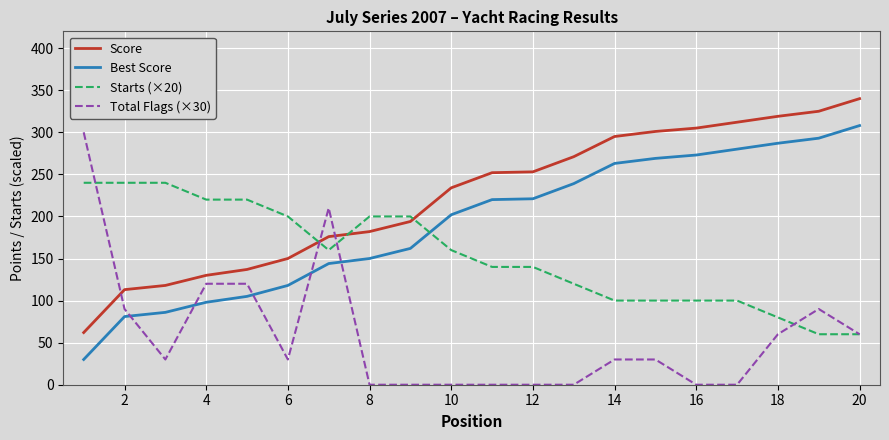

Which series has the largest total across all categories?

Score